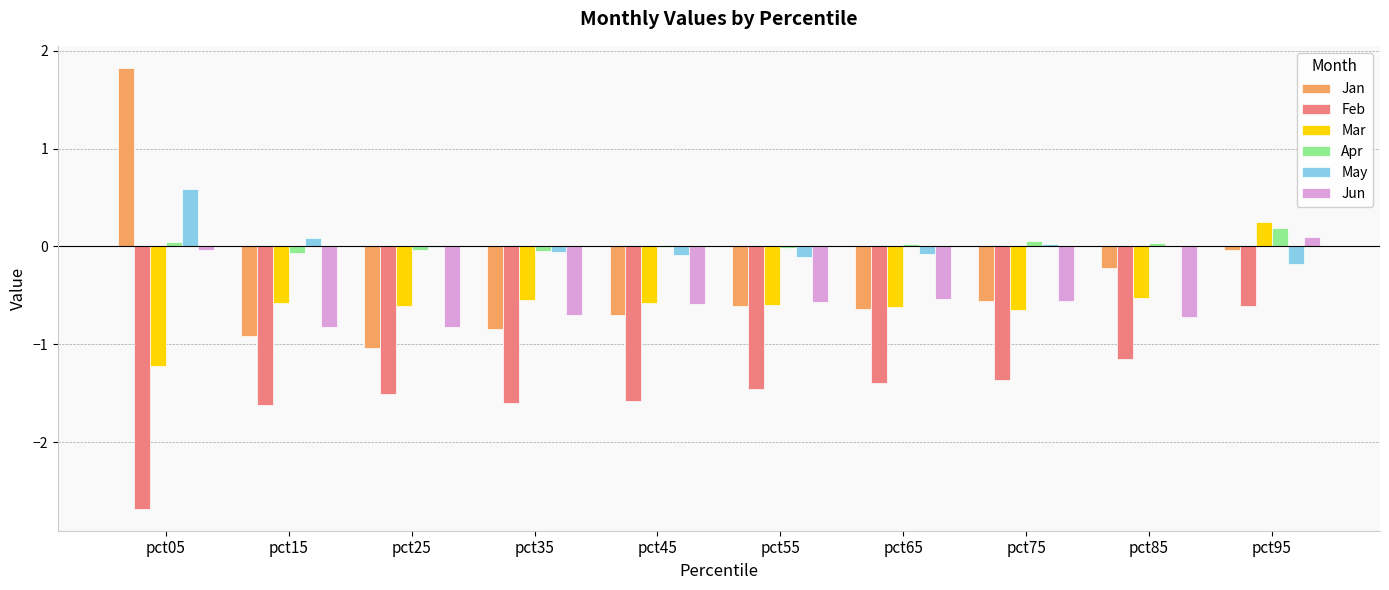

Is the value of Jan at pct35 greater than the value of Mar at pct15?

No